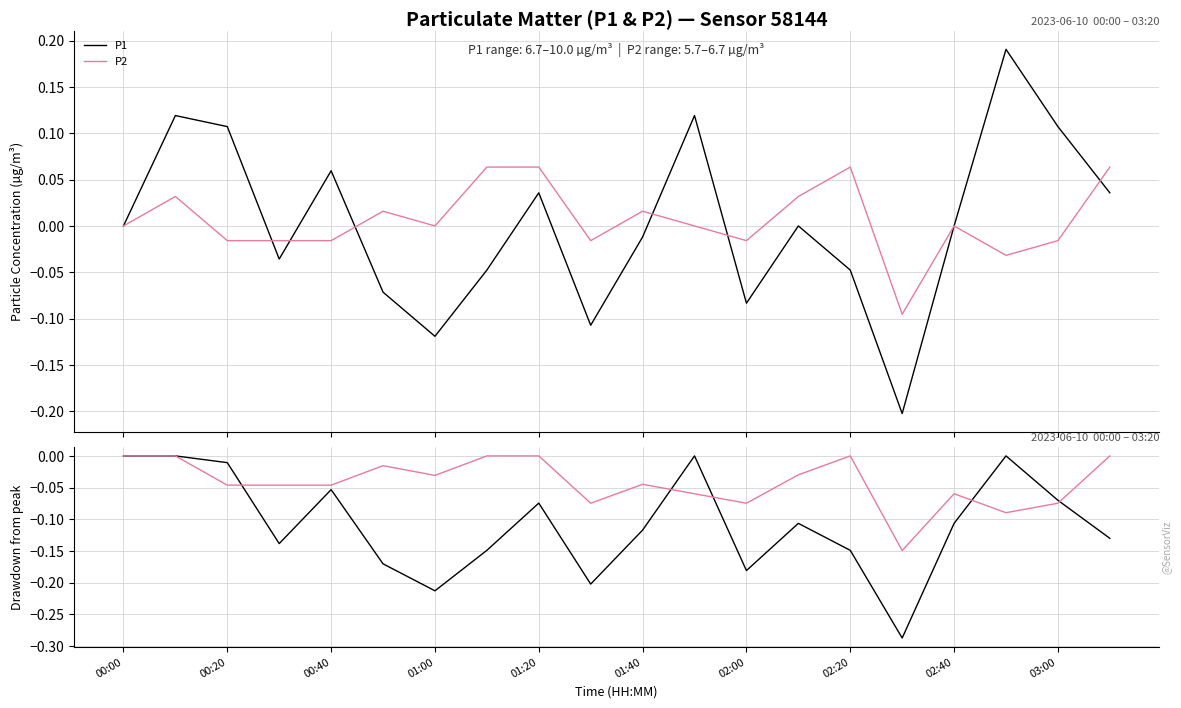

What is the value of the P1 point at the 3rd from the left?

0.1